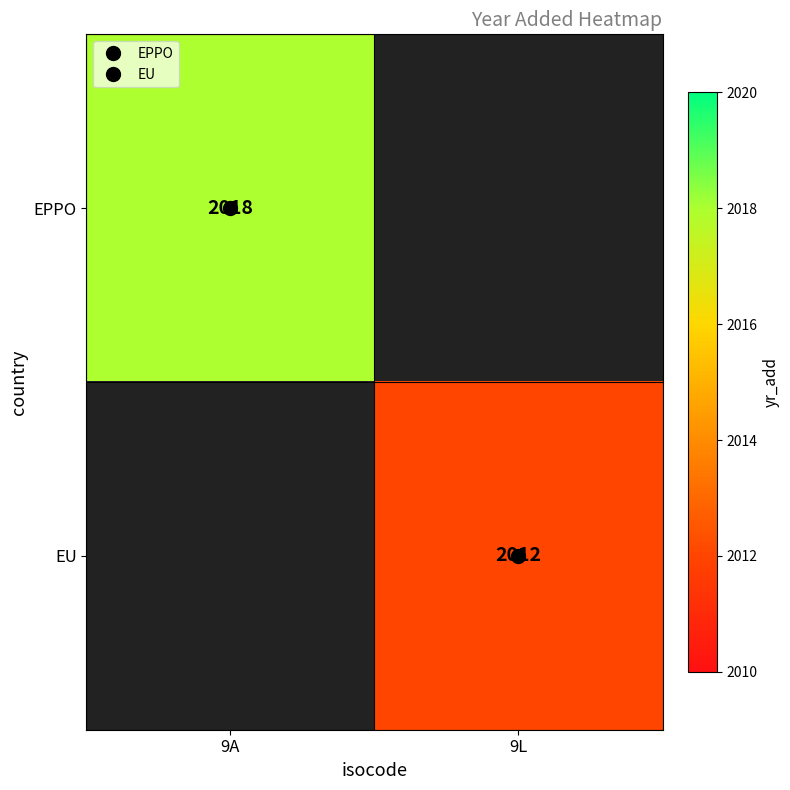

True or false: EU has a value of 3205.4 at 9L.

False